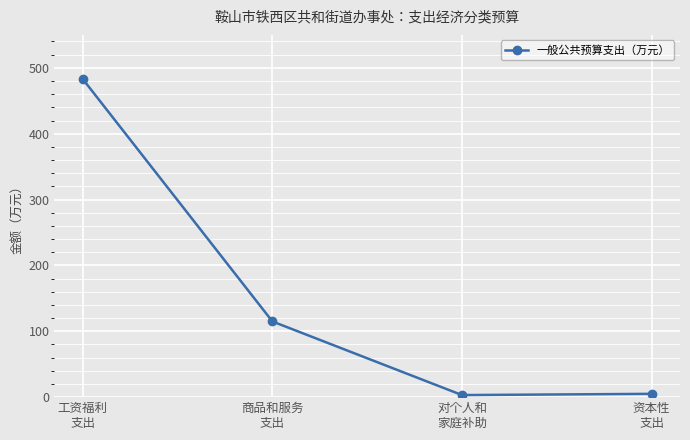

What is the average value?

151.4